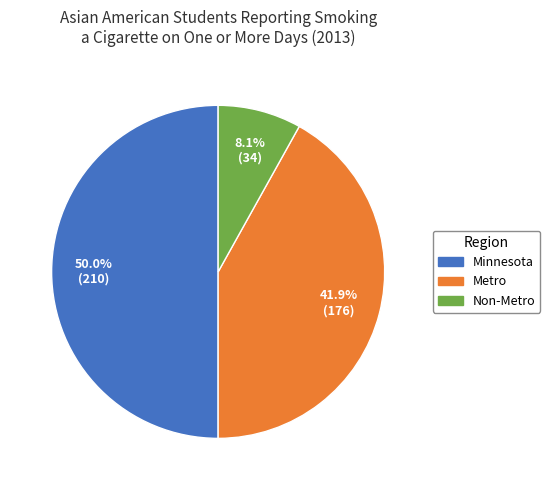

The Non-Metro slice represents 8% of the pie. True or false?

True